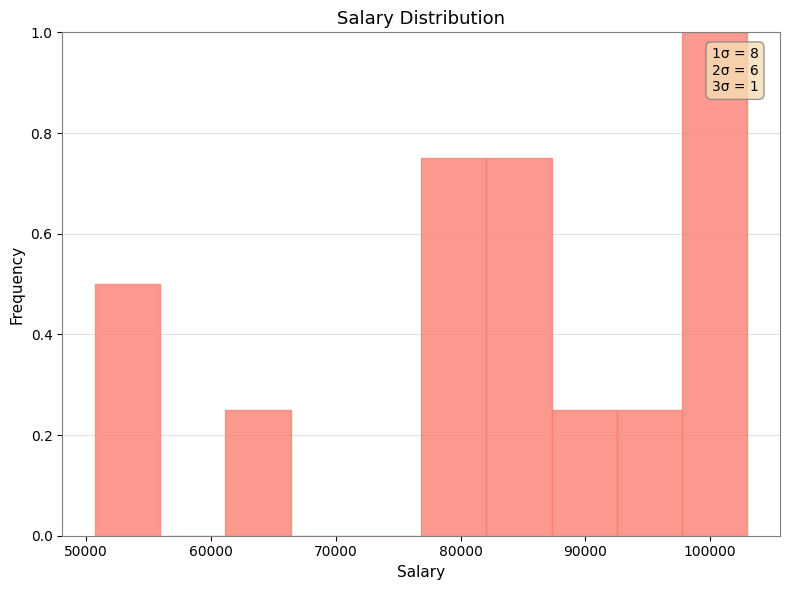

Which range on the x-axis has the tallest bar?

98000 to 103000